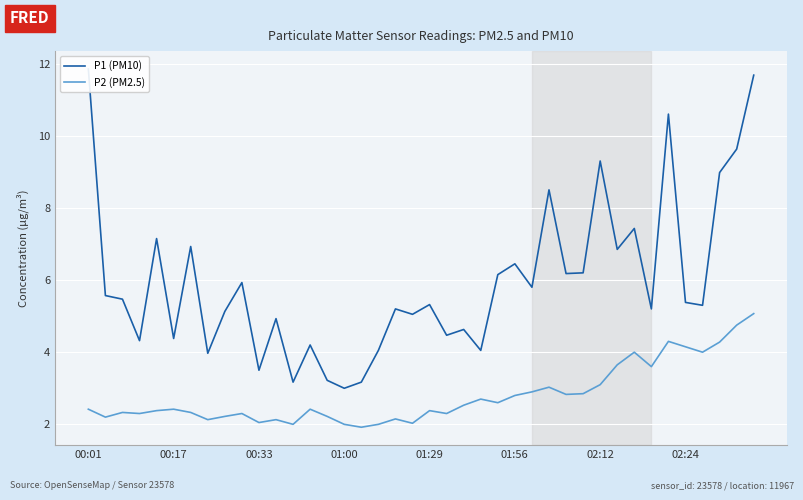

Is this an area chart (filled region under the line)?

No